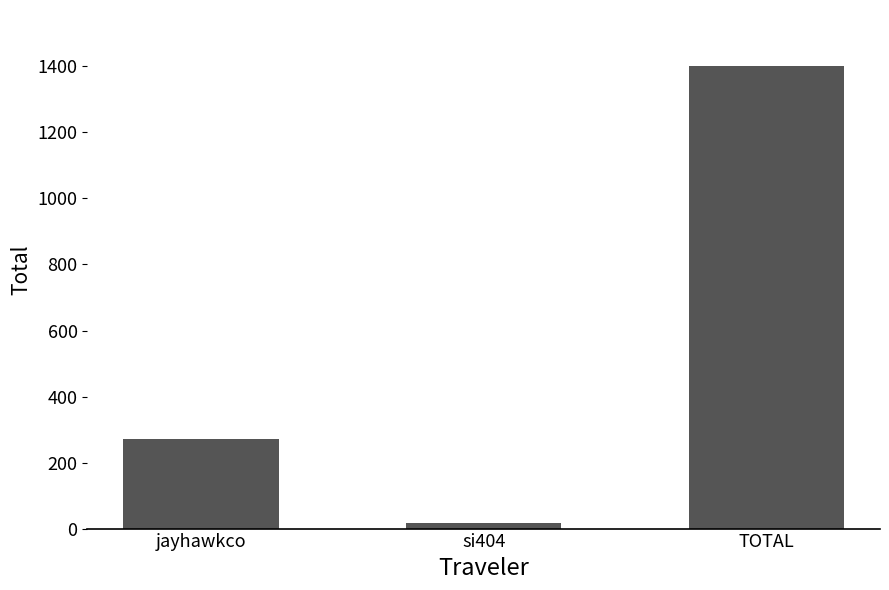

At which category does the chart reach its peak across all series?

TOTAL